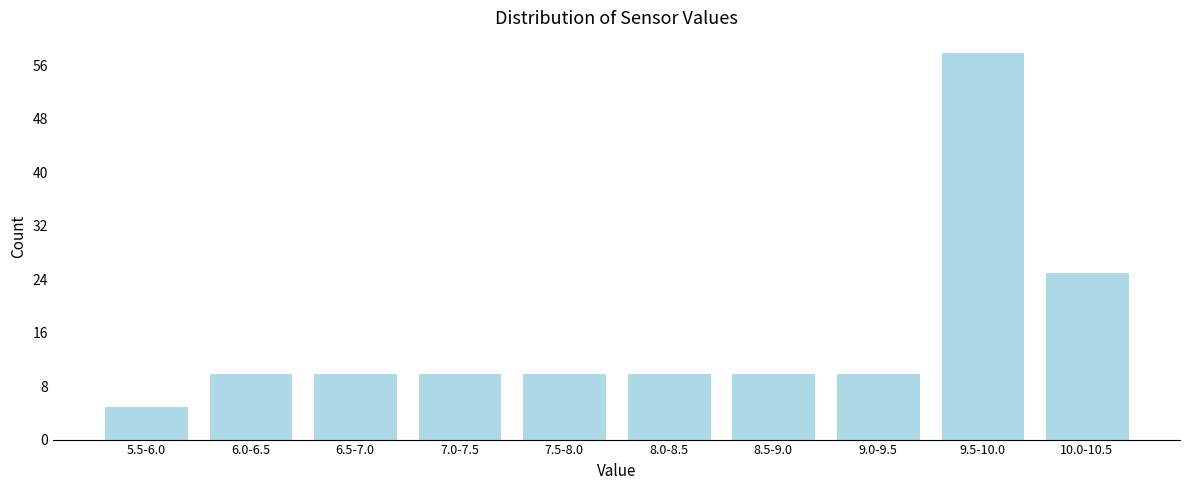

Reading right to left, transcribe all the data shown in this chart.

25	58	10	10	10	10	10	10	10	5